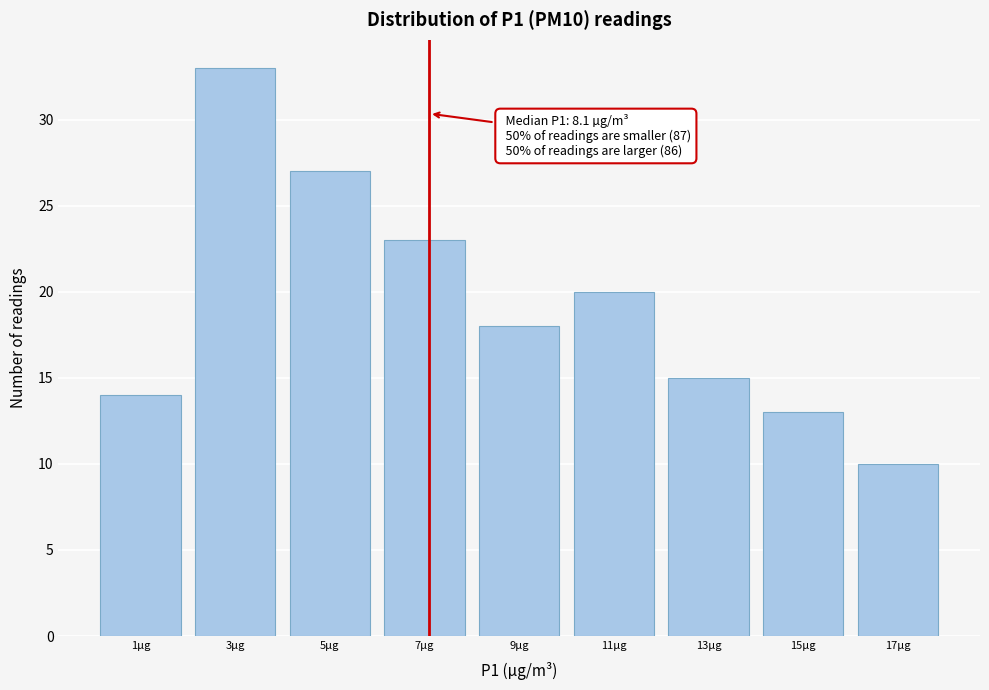

Reading left to right, transcribe all the data shown in this chart.

1µg=14	3µg=33	5µg=27	7µg=23	9µg=18	11µg=20	13µg=15	15µg=13	17µg=10